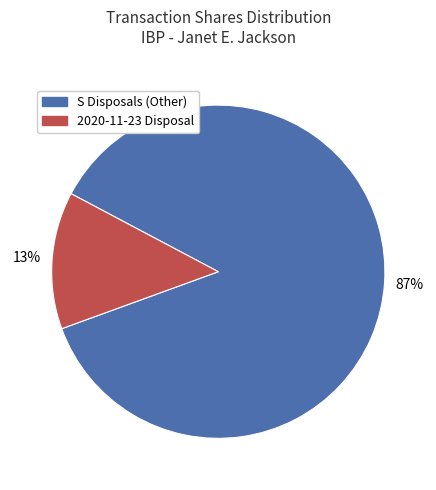

Does any single category account for the majority?

Yes